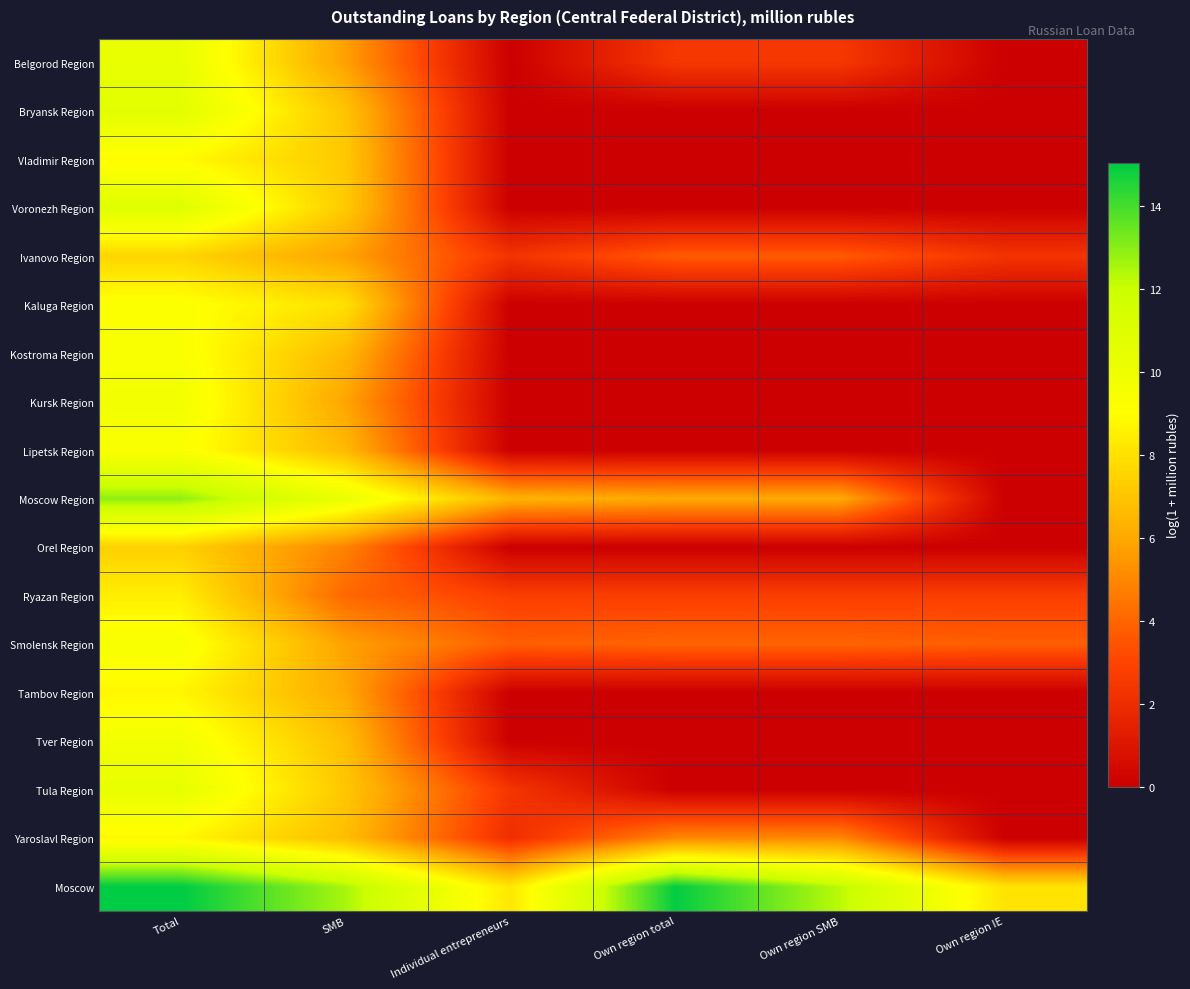

What is the difference between the highest and lowest values at Total?

7.6